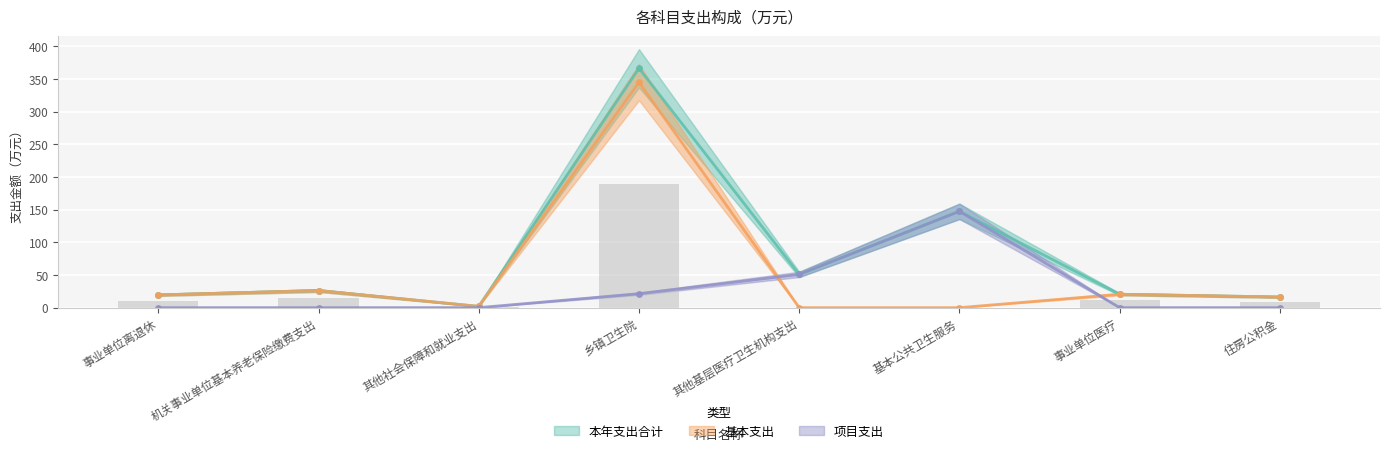

What are all the series names shown in the legend?

本年支出合计, 基本支出, 项目支出